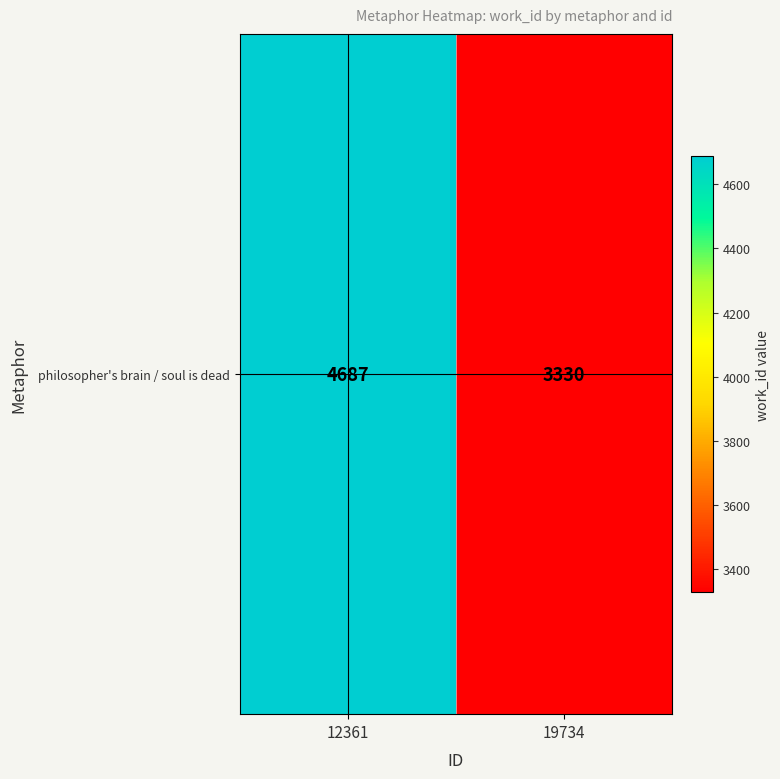

Which category has the lowest value across all series?

19734